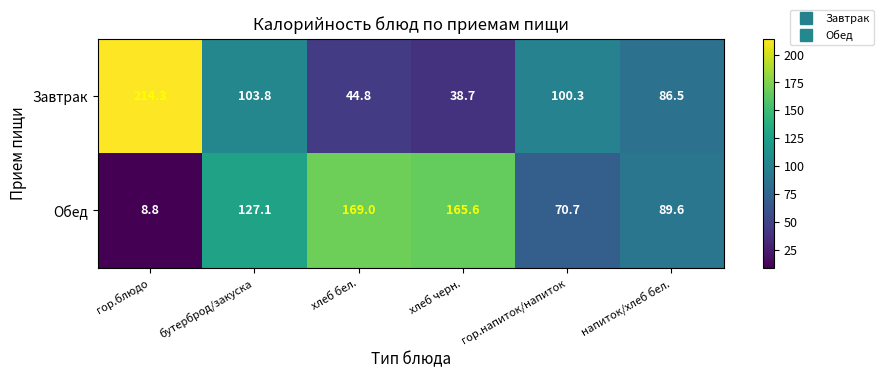

What is the spread (max minus min) of values at гор.напиток/напиток?

29.6